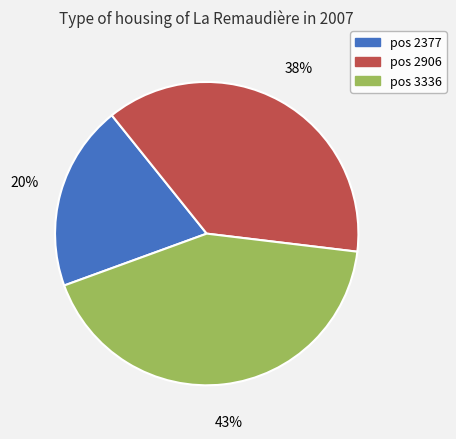

Approximately how many times larger is the value at pos 2377 compared to pos 3336?

0.5